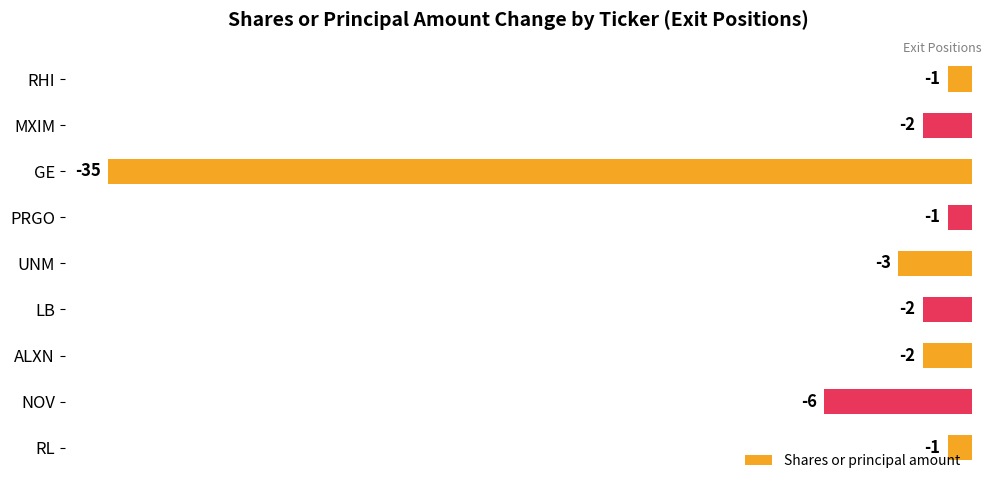

Reading top to bottom, list all the values displayed in this chart.

-1	-2	-35	-1	-3	-2	-2	-6	-1